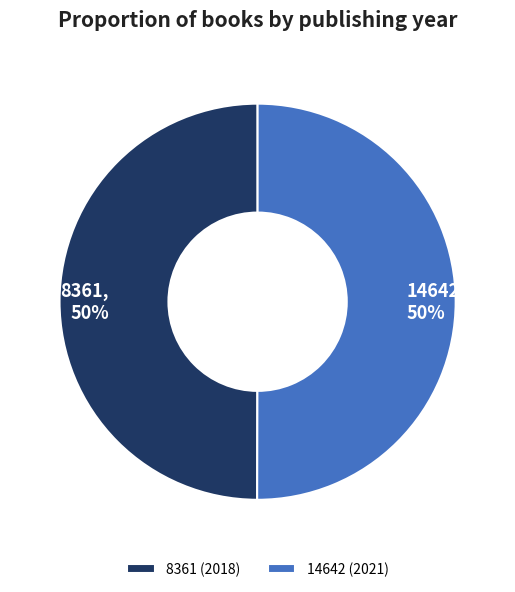

What is the ratio of the value at 14642 to the value at 8361?

1.0